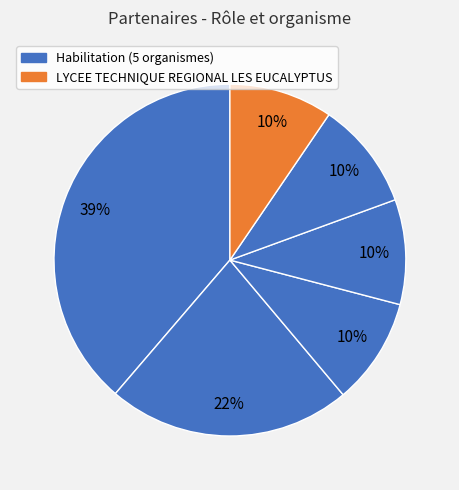

How many slices are in this pie chart?

6